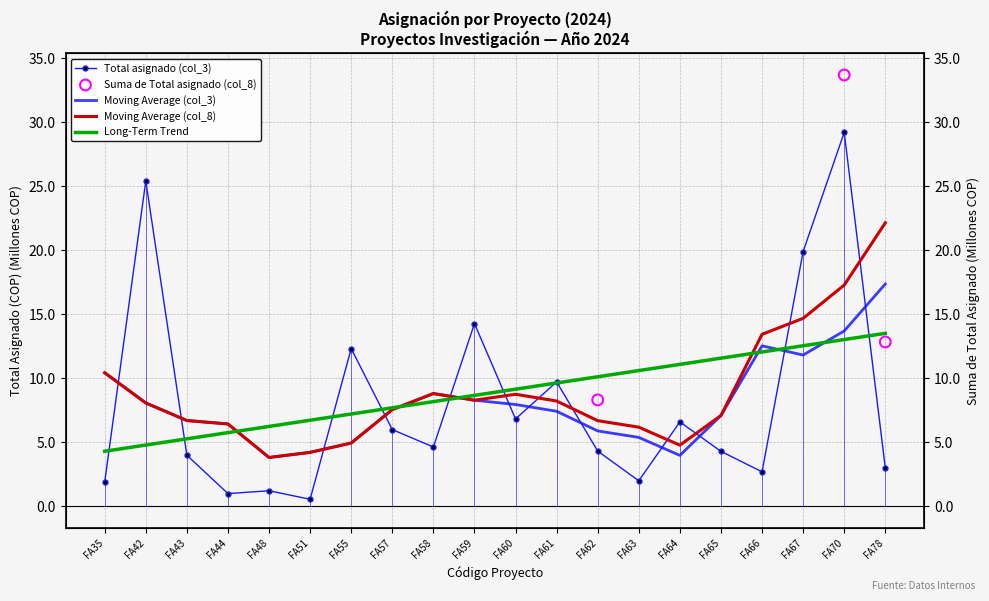

What is the change in value from FA44 to FA70?

+28.2